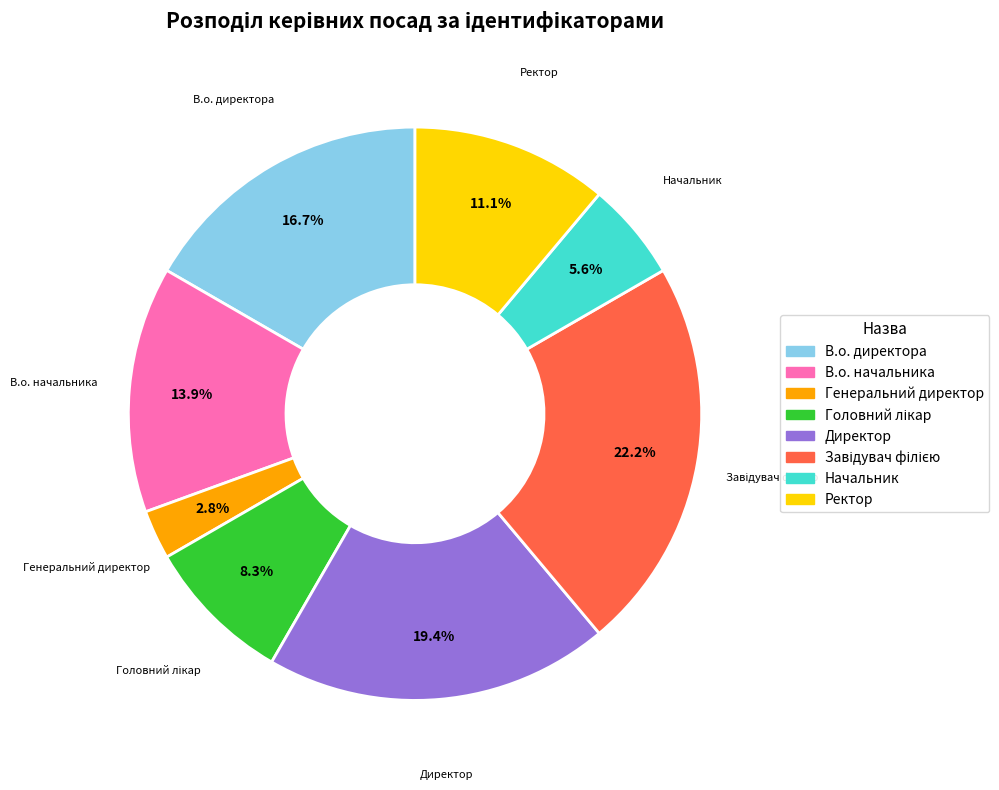

To the nearest percent, what is the average slice percentage?

12%